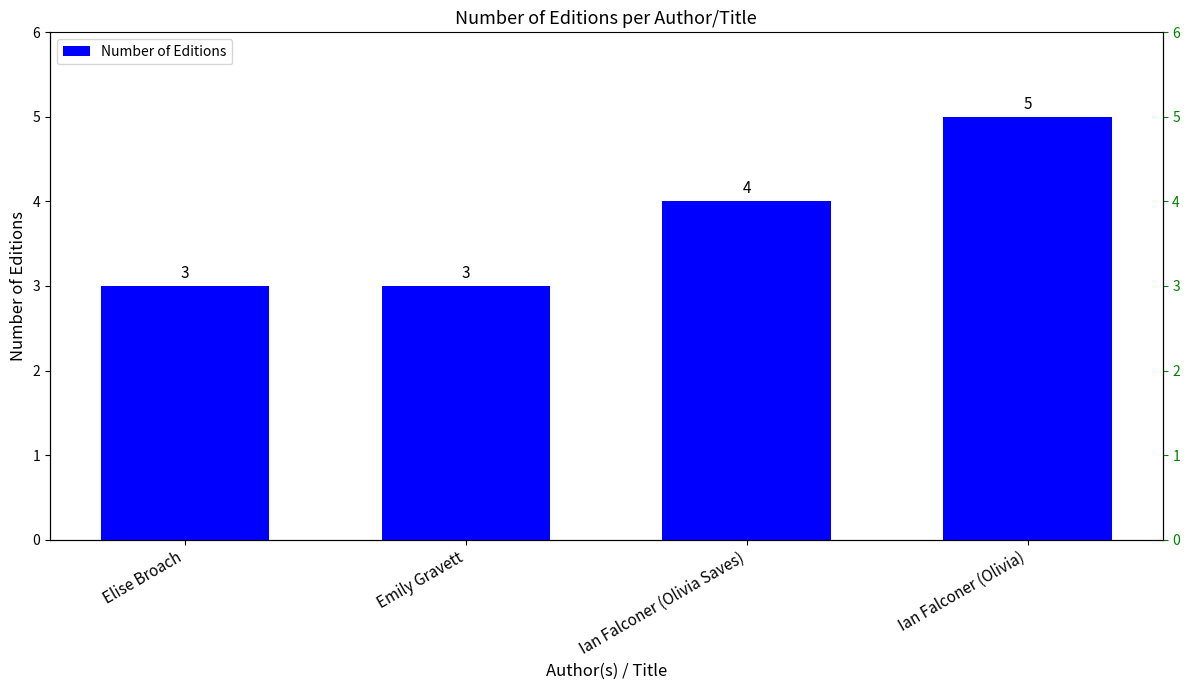

Count the values in the range 3 to 5.

4